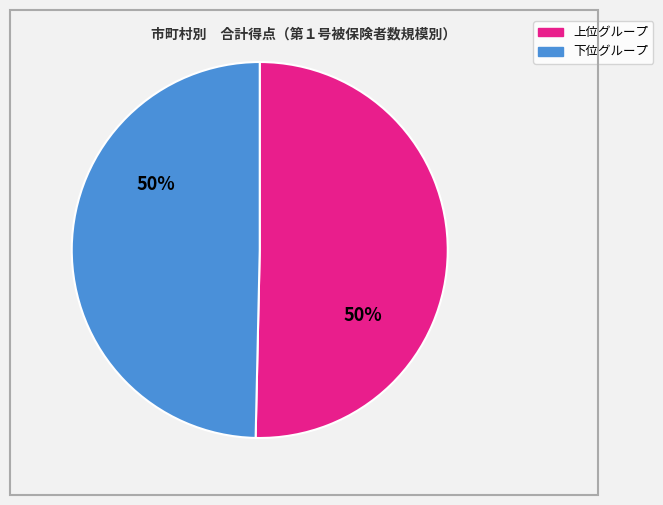

To the nearest percent, what is the average slice percentage?

50%